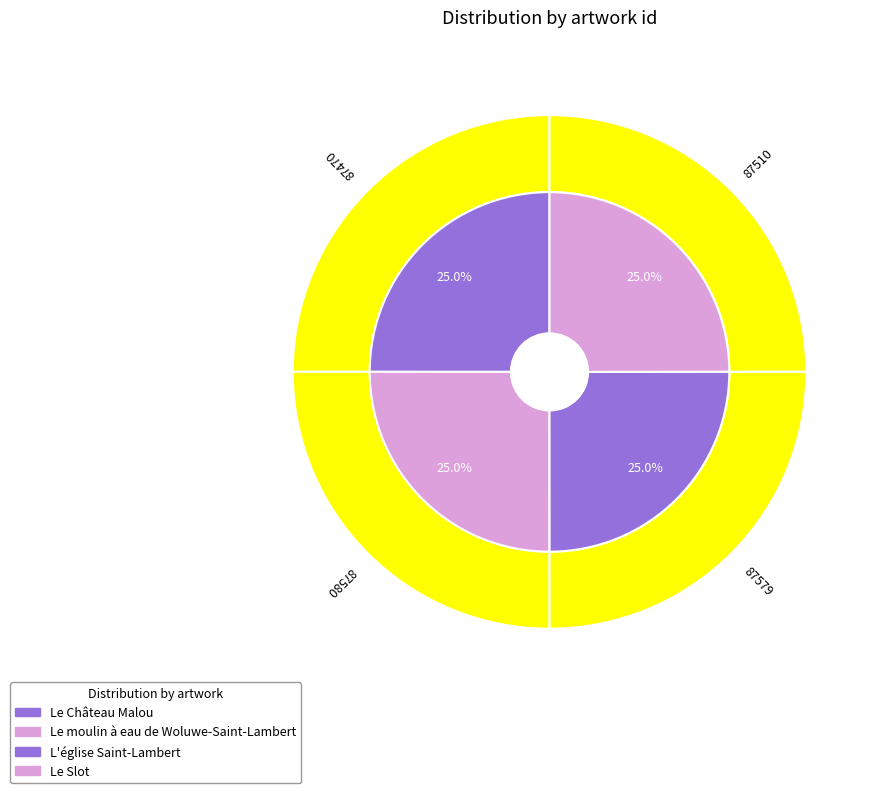

Rank the categories by value from highest to lowest.

L'église Saint-Lambert, Le moulin à eau de Woluwe-Saint-Lambert, Le Château Malou, Le Slot